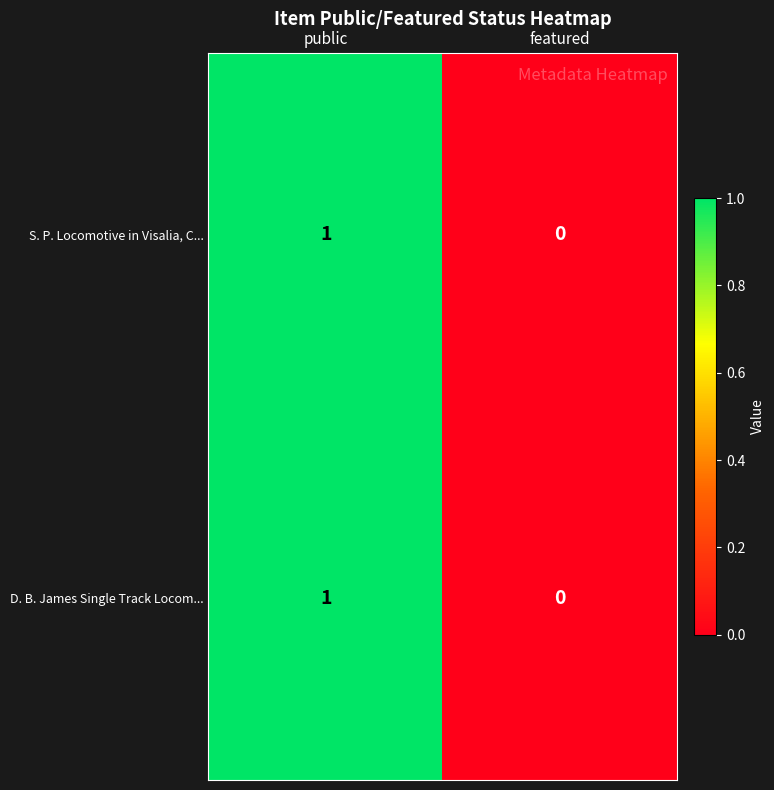

At which label is D. B. James Single Track Locom... closest to 0?

featured